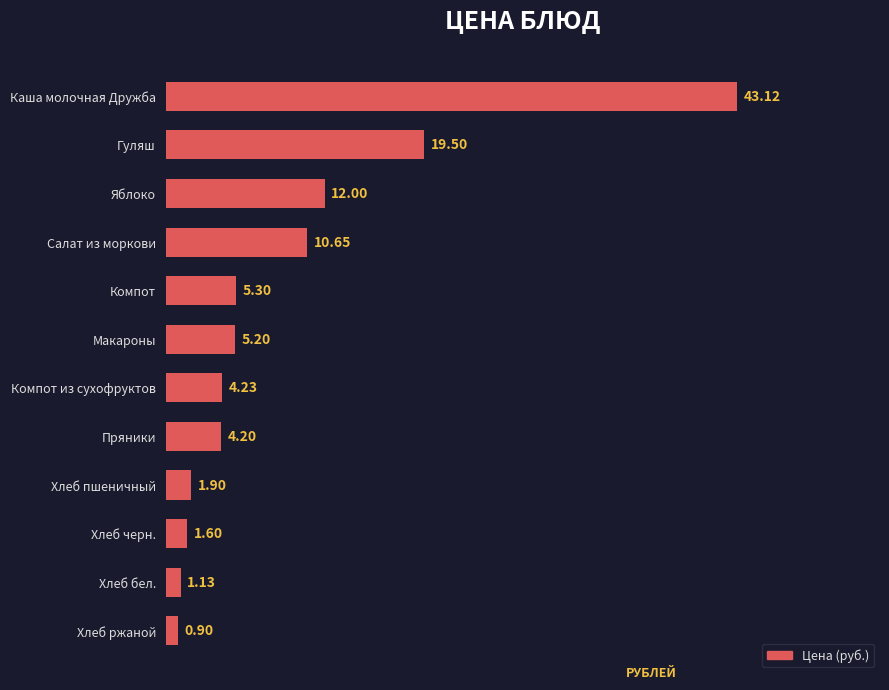

Are the bars horizontal?

Yes